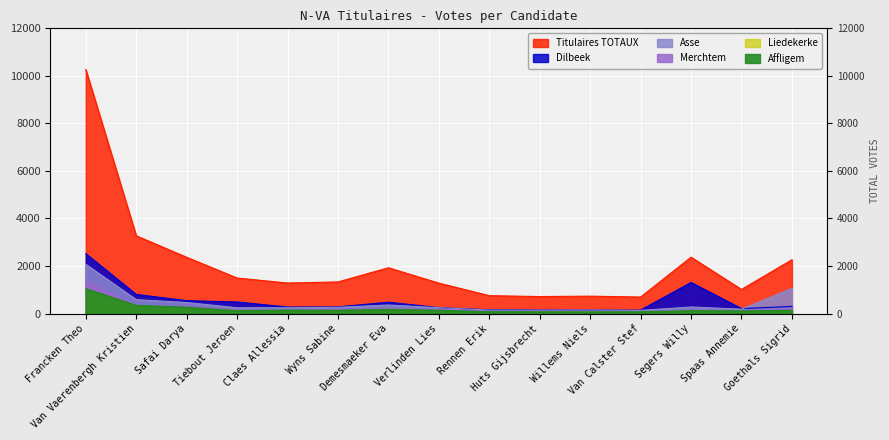

True or false: Affligem and Asse cross at least once.

False